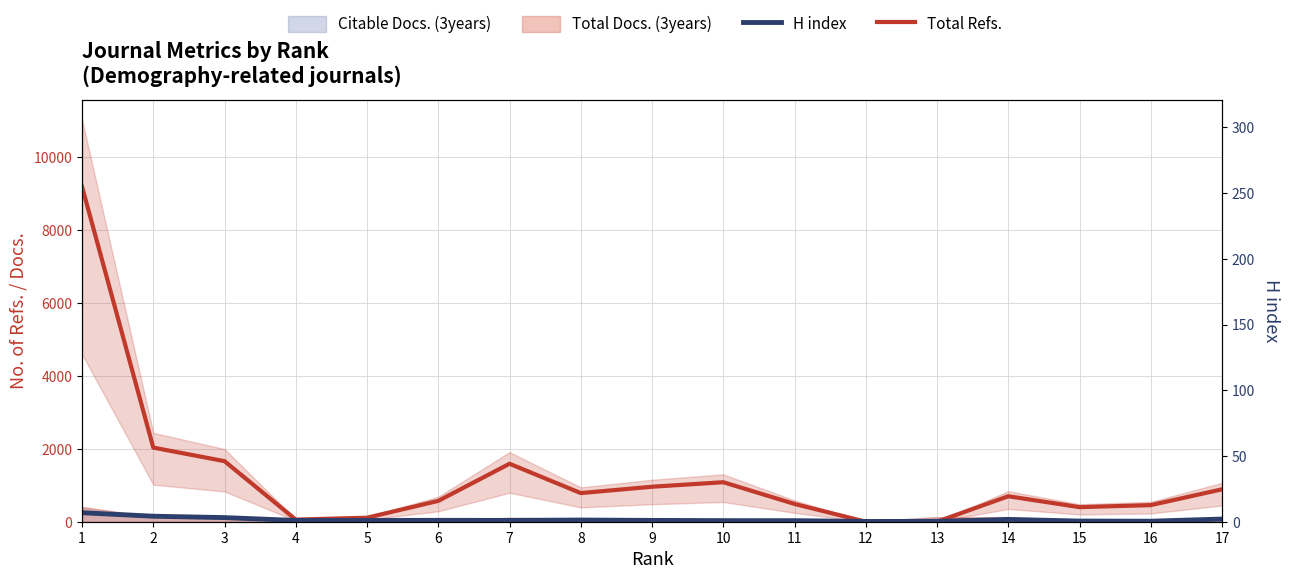

Between which two adjacent categories do Total Refs. and H index first intersect?

11 and 12